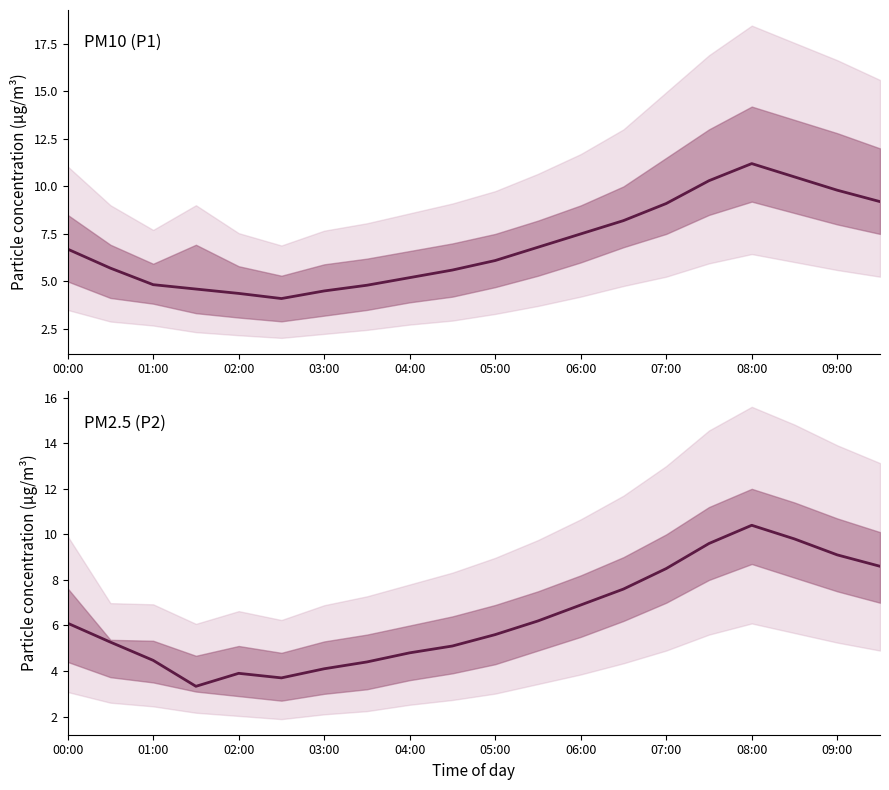

True or false: P2 and P1 intersect in this chart.

False